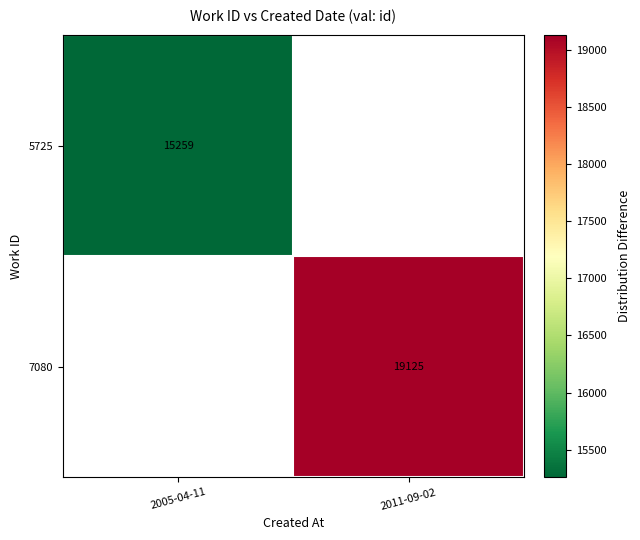

The value of 7080 at 2011-09-02 is 10671. True or false?

False